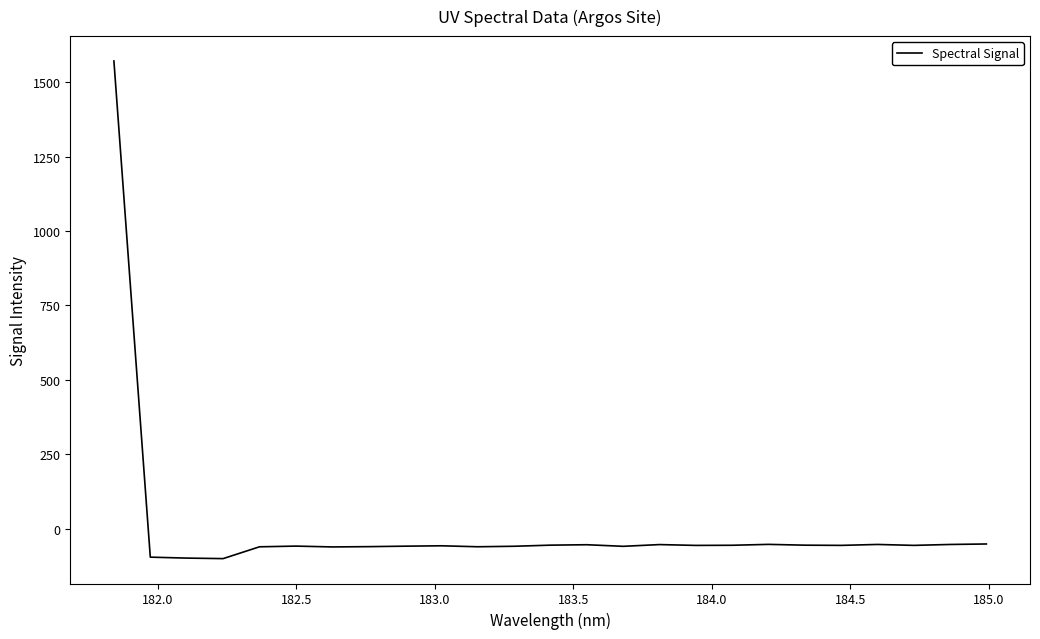

What is the smallest value displayed?

-100.2